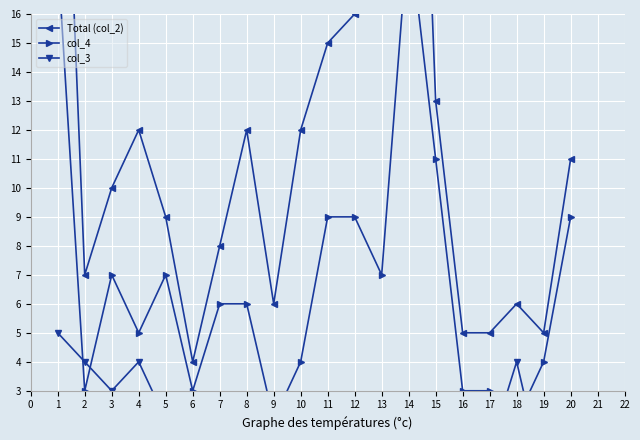

Rank the series by their maximum value, from highest to lowest.

Total (col_2), col_4, col_3